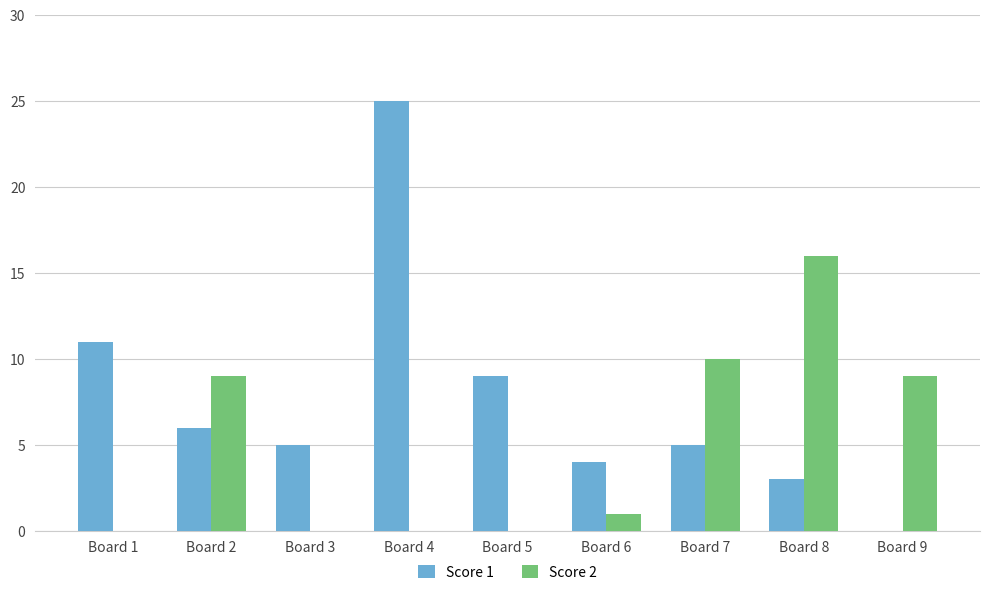

Which category has the highest value in the Score 1 series?

Board 4